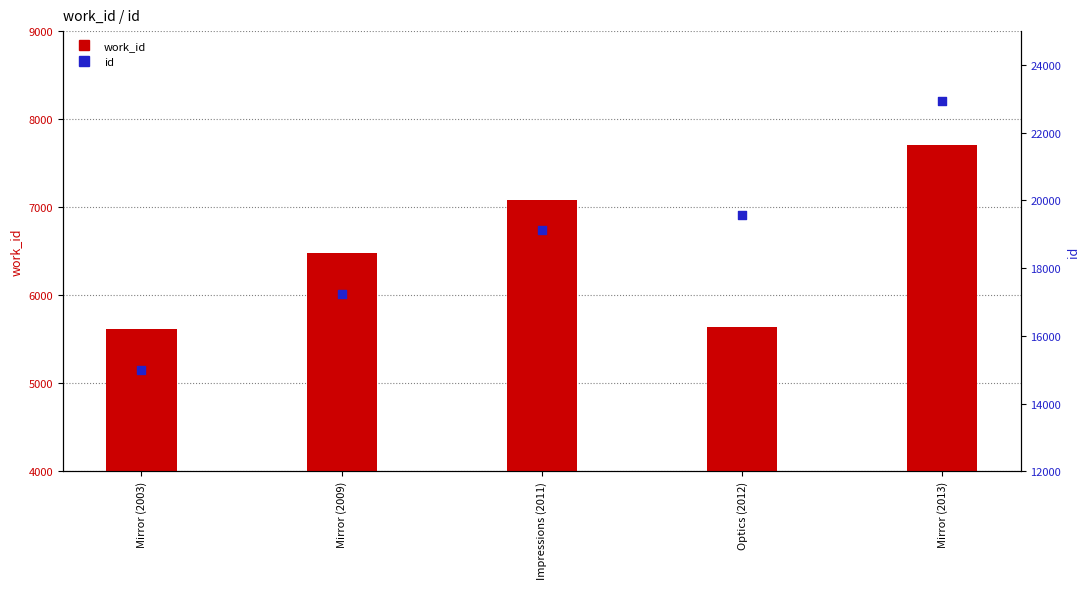

Which series reaches the minimum Y coordinate?

work_id